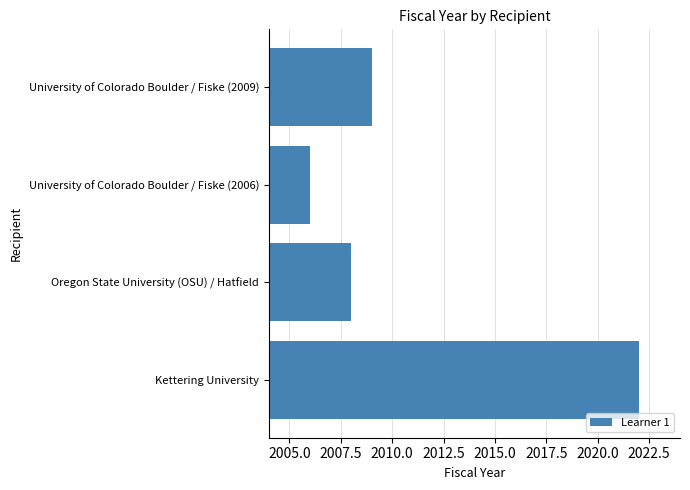

What is the minimum value shown in the chart?

2006